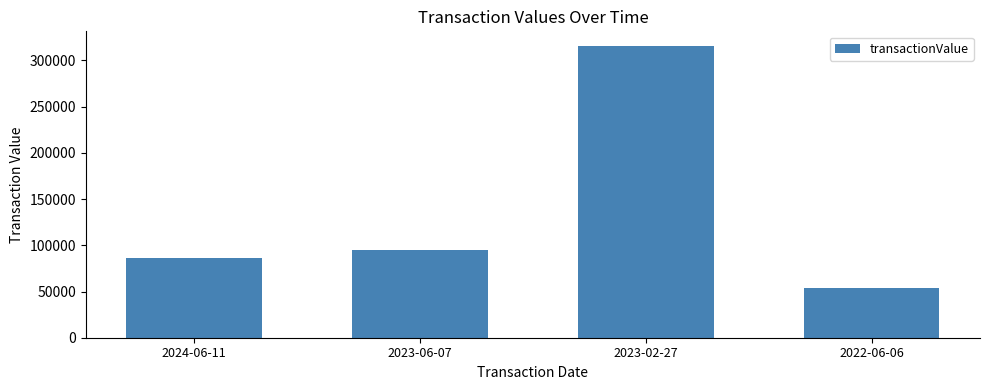

Does the chart contain stacked bars?

No